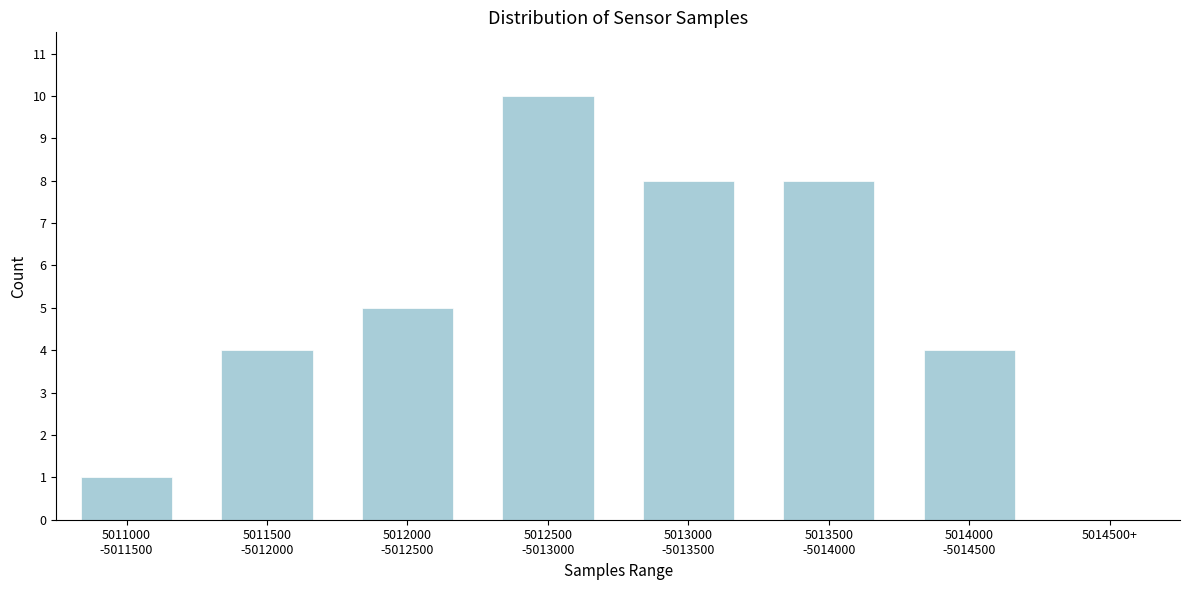

What is the greatest value displayed?

10